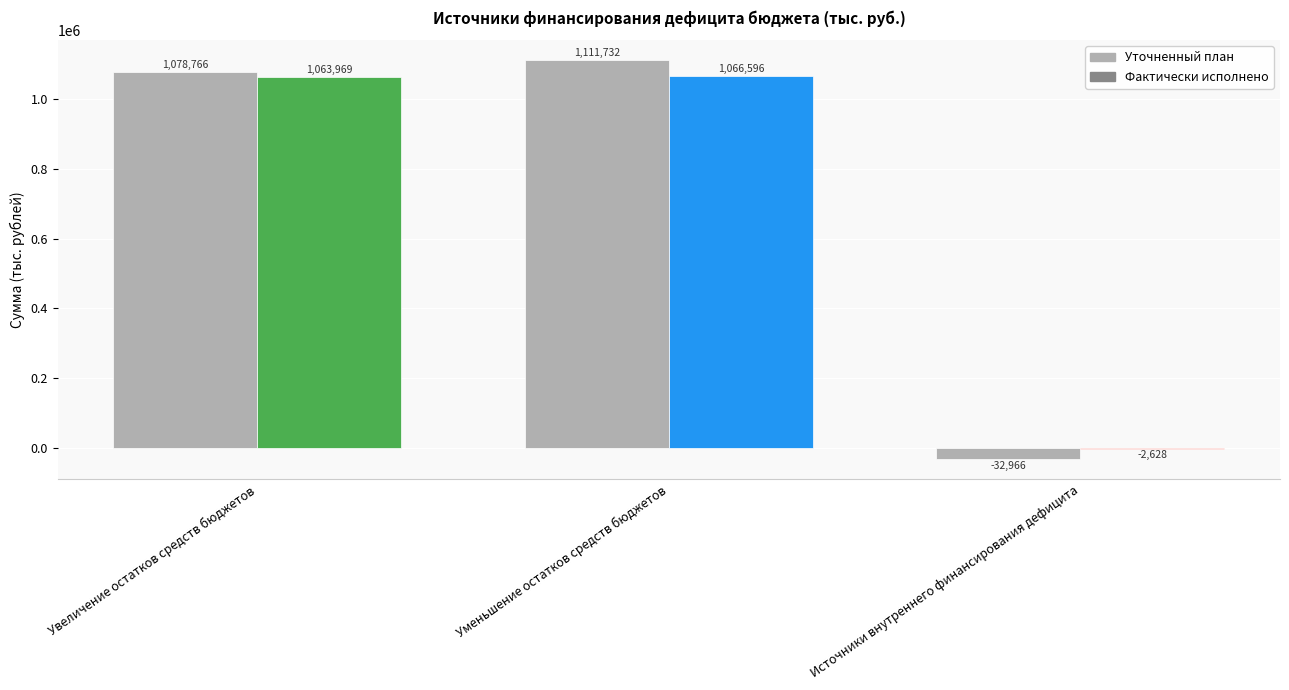

How many data points in Уточненный план are above 1078766?

2